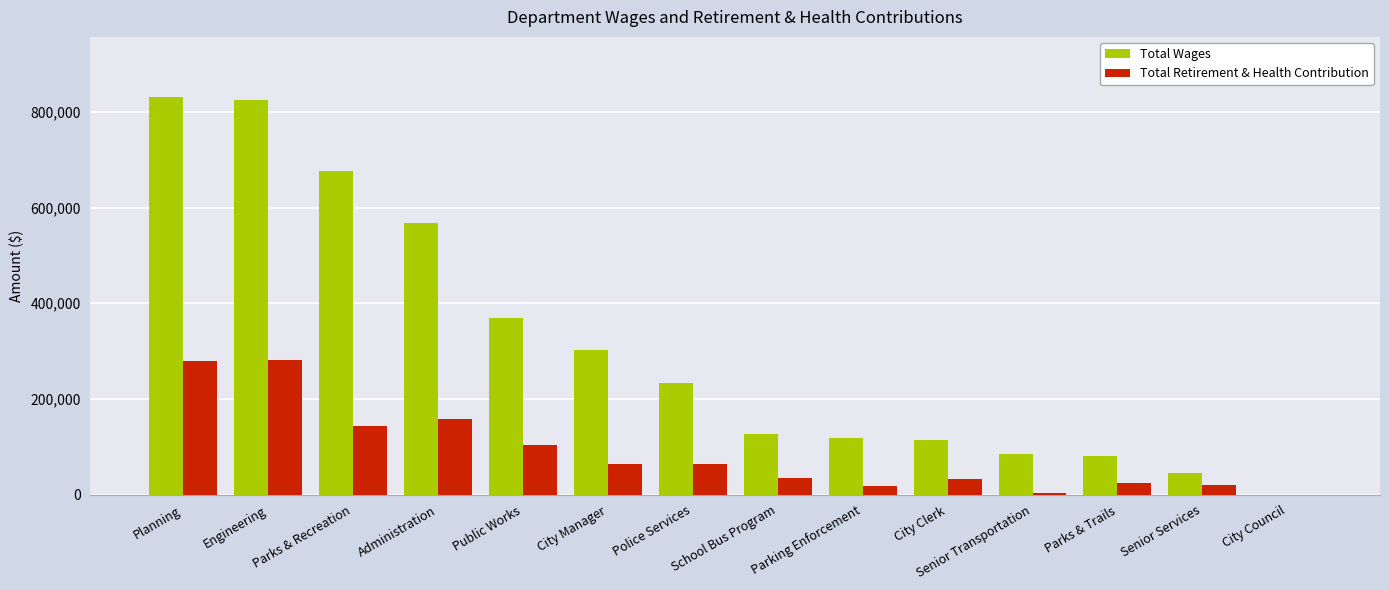

What is the total value across all series at Engineering?

1105472